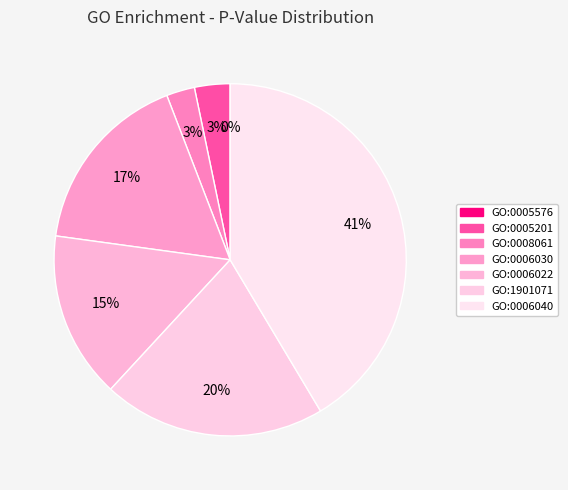

Does any single category account for the majority?

No